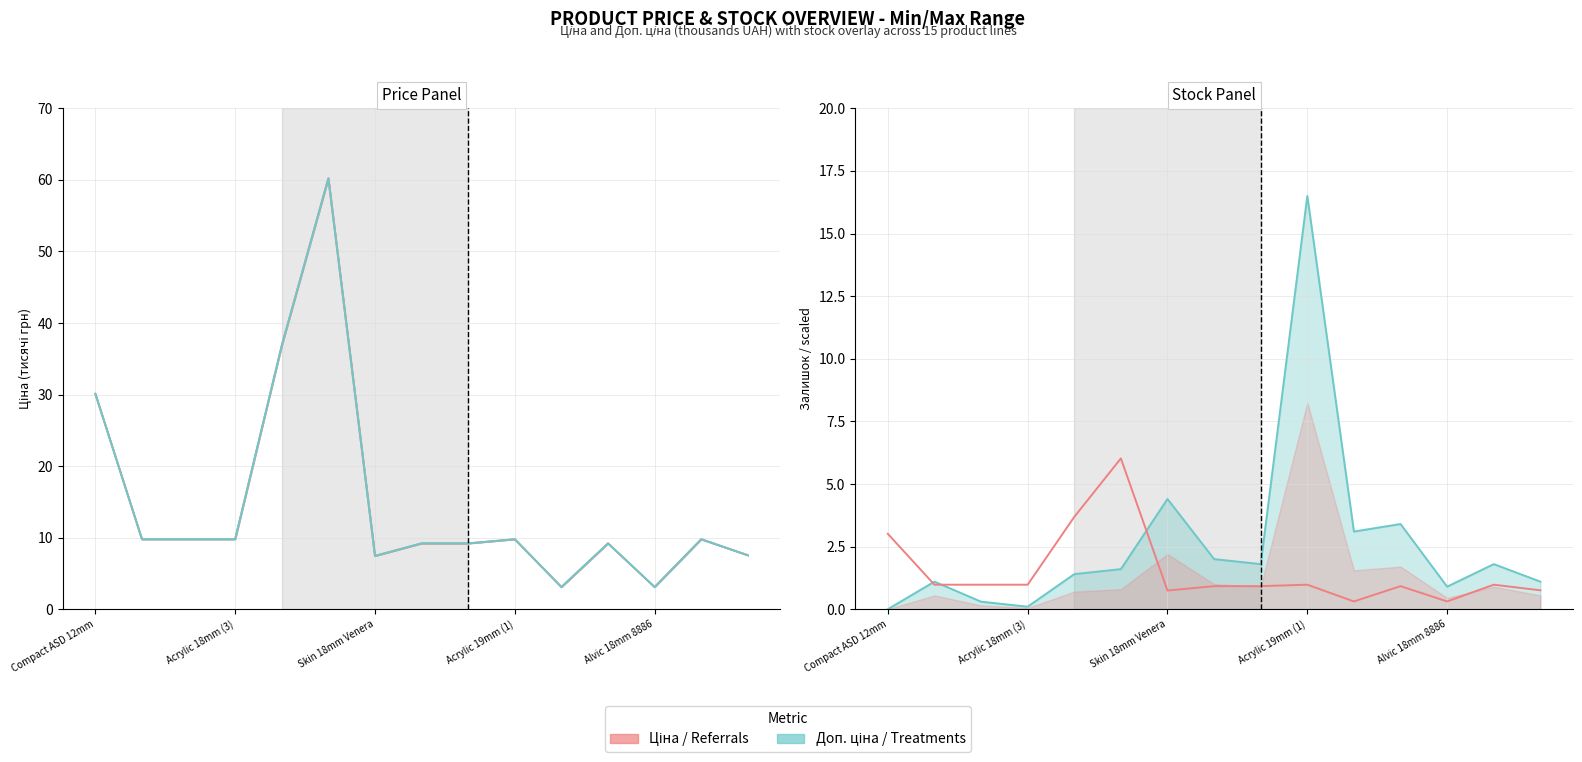

Is it true that Ціна (тис. грн) equals 2.0 at 10?

False